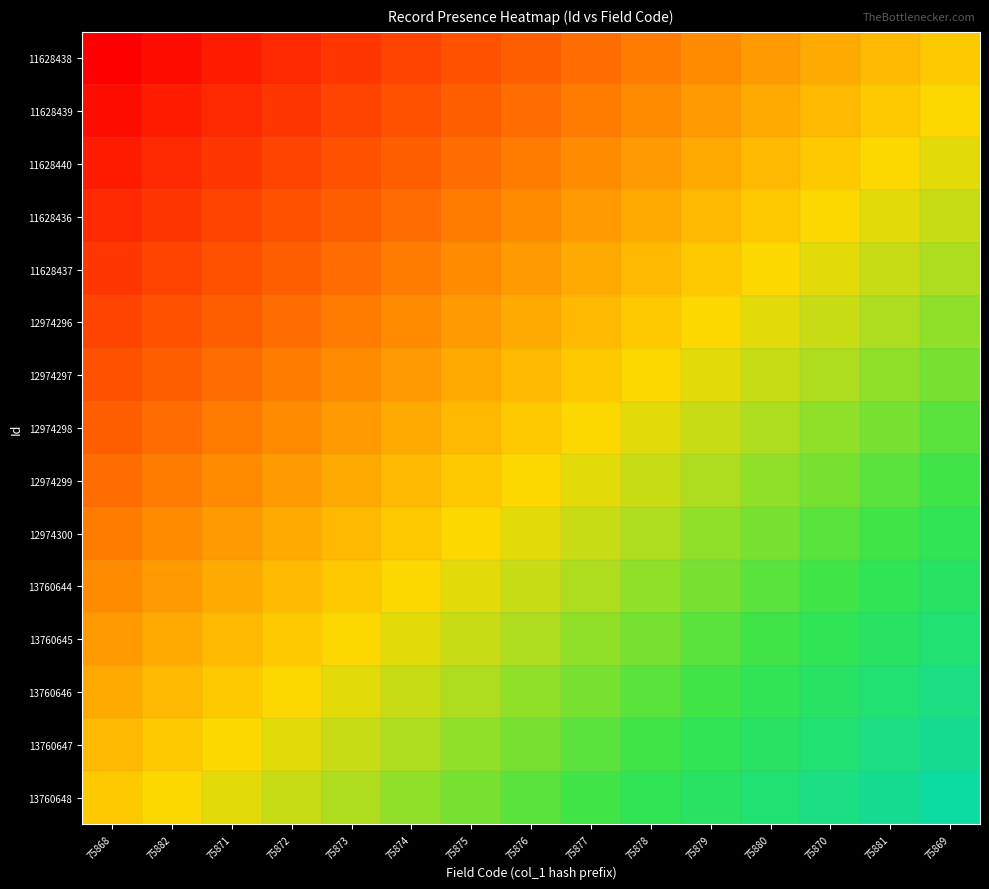

Reading left to right, transcribe all the data shown in this chart.

11628438: 75868=0.0	75882=0.0	75871=0.1	75872=0.1	75873=0.1	75874=0.2	75875=0.2	75876=0.2	75877=0.3	75878=0.3	75879=0.3	75880=0.4	75870=0.4	75881=0.4	75869=0.5
11628439: 75868=0.0	75882=0.1	75871=0.1	75872=0.1	75873=0.2	75874=0.2	75875=0.2	75876=0.3	75877=0.3	75878=0.3	75879=0.4	75880=0.4	75870=0.4	75881=0.5	75869=0.5
11628440: 75868=0.1	75882=0.1	75871=0.1	75872=0.2	75873=0.2	75874=0.2	75875=0.3	75876=0.3	75877=0.3	75878=0.4	75879=0.4	75880=0.4	75870=0.5	75881=0.5	75869=0.5
11628436: 75868=0.1	75882=0.1	75871=0.2	75872=0.2	75873=0.2	75874=0.3	75875=0.3	75876=0.3	75877=0.4	75878=0.4	75879=0.4	75880=0.5	75870=0.5	75881=0.5	75869=0.6
11628437: 75868=0.1	75882=0.2	75871=0.2	75872=0.2	75873=0.3	75874=0.3	75875=0.3	75876=0.4	75877=0.4	75878=0.4	75879=0.5	75880=0.5	75870=0.5	75881=0.6	75869=0.6
12974296: 75868=0.2	75882=0.2	75871=0.2	75872=0.3	75873=0.3	75874=0.3	75875=0.4	75876=0.4	75877=0.4	75878=0.5	75879=0.5	75880=0.5	75870=0.6	75881=0.6	75869=0.6
12974297: 75868=0.2	75882=0.2	75871=0.3	75872=0.3	75873=0.3	75874=0.4	75875=0.4	75876=0.4	75877=0.5	75878=0.5	75879=0.5	75880=0.6	75870=0.6	75881=0.6	75869=0.7
12974298: 75868=0.2	75882=0.3	75871=0.3	75872=0.3	75873=0.4	75874=0.4	75875=0.4	75876=0.5	75877=0.5	75878=0.5	75879=0.6	75880=0.6	75870=0.6	75881=0.7	75869=0.7
12974299: 75868=0.3	75882=0.3	75871=0.3	75872=0.4	75873=0.4	75874=0.4	75875=0.5	75876=0.5	75877=0.5	75878=0.6	75879=0.6	75880=0.6	75870=0.7	75881=0.7	75869=0.7
12974300: 75868=0.3	75882=0.3	75871=0.4	75872=0.4	75873=0.4	75874=0.5	75875=0.5	75876=0.5	75877=0.6	75878=0.6	75879=0.6	75880=0.7	75870=0.7	75881=0.7	75869=0.8
13760644: 75868=0.3	75882=0.4	75871=0.4	75872=0.4	75873=0.5	75874=0.5	75875=0.5	75876=0.6	75877=0.6	75878=0.6	75879=0.7	75880=0.7	75870=0.7	75881=0.8	75869=0.8
13760645: 75868=0.4	75882=0.4	75871=0.4	75872=0.5	75873=0.5	75874=0.5	75875=0.6	75876=0.6	75877=0.6	75878=0.7	75879=0.7	75880=0.7	75870=0.8	75881=0.8	75869=0.8
13760646: 75868=0.4	75882=0.4	75871=0.5	75872=0.5	75873=0.5	75874=0.6	75875=0.6	75876=0.6	75877=0.7	75878=0.7	75879=0.7	75880=0.8	75870=0.8	75881=0.8	75869=0.9
13760647: 75868=0.4	75882=0.5	75871=0.5	75872=0.5	75873=0.6	75874=0.6	75875=0.6	75876=0.7	75877=0.7	75878=0.7	75879=0.8	75880=0.8	75870=0.8	75881=0.9	75869=0.9
13760648: 75868=0.5	75882=0.5	75871=0.5	75872=0.6	75873=0.6	75874=0.6	75875=0.7	75876=0.7	75877=0.7	75878=0.8	75879=0.8	75880=0.8	75870=0.9	75881=0.9	75869=0.9